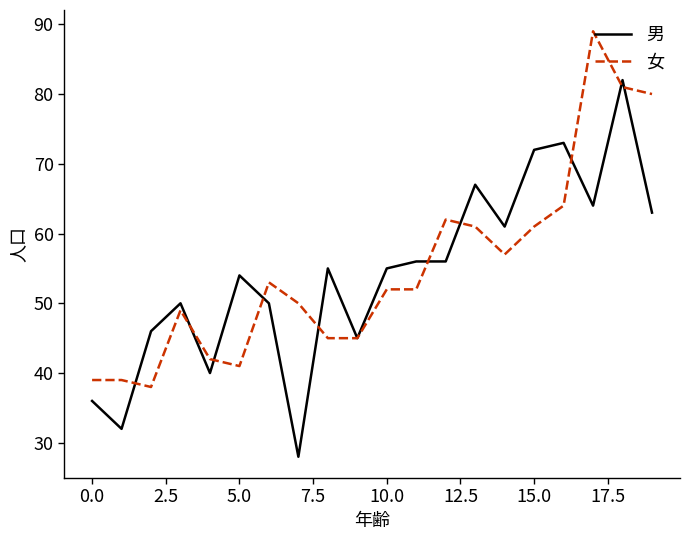

True or false: 女 has more than 1 interior local peaks.

True